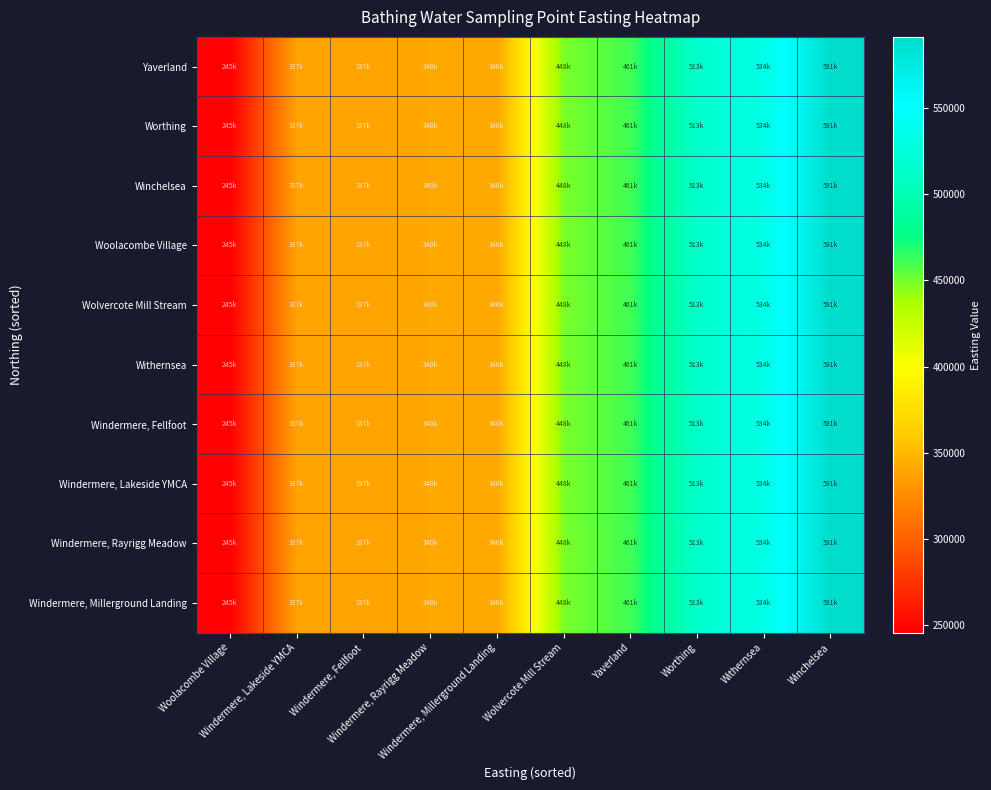

Count the number of categories in the chart.

10